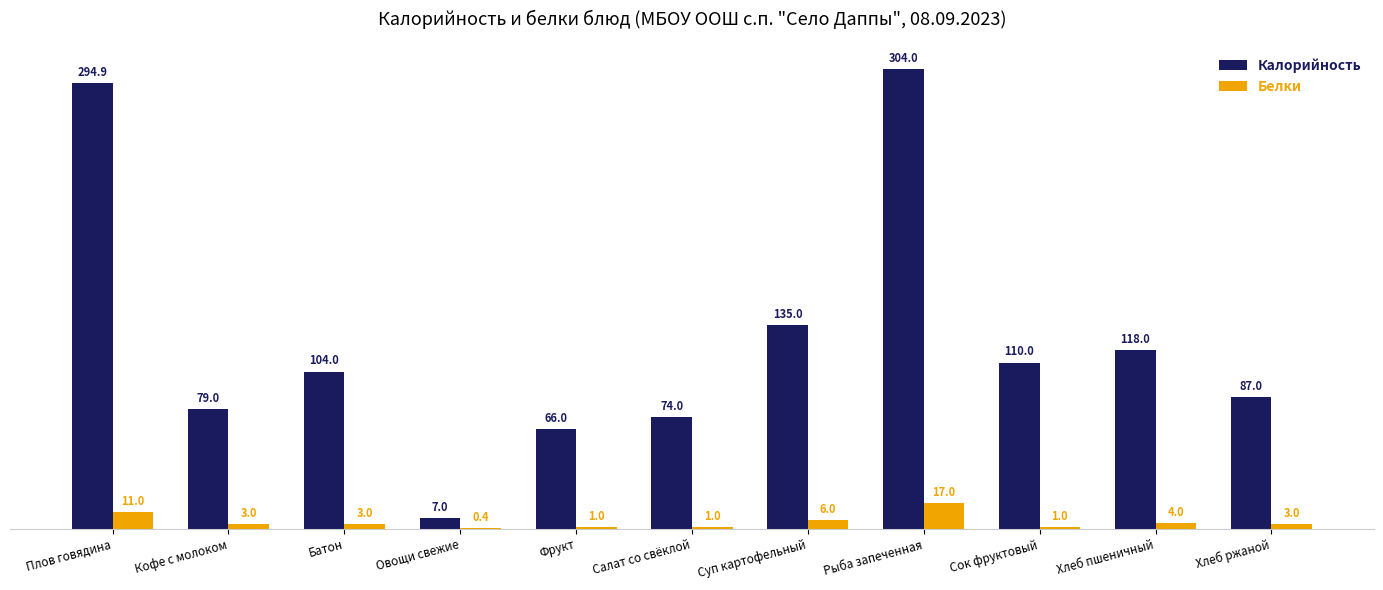

What is the sum of all Белки values?

50.4